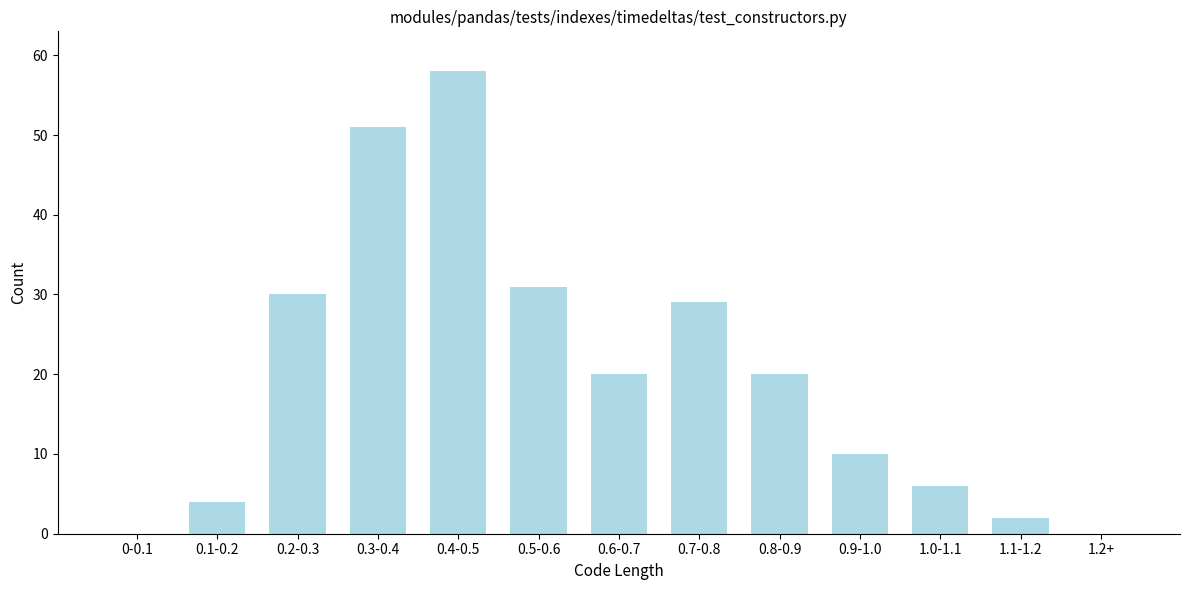

Reading left to right, what are all the values shown in this chart?

0-0.1=0	0.1-0.2=4	0.2-0.3=30	0.3-0.4=51	0.4-0.5=58	0.5-0.6=31	0.6-0.7=20	0.7-0.8=29	0.8-0.9=20	0.9-1.0=10	1.0-1.1=6	1.1-1.2=2	1.2+=0